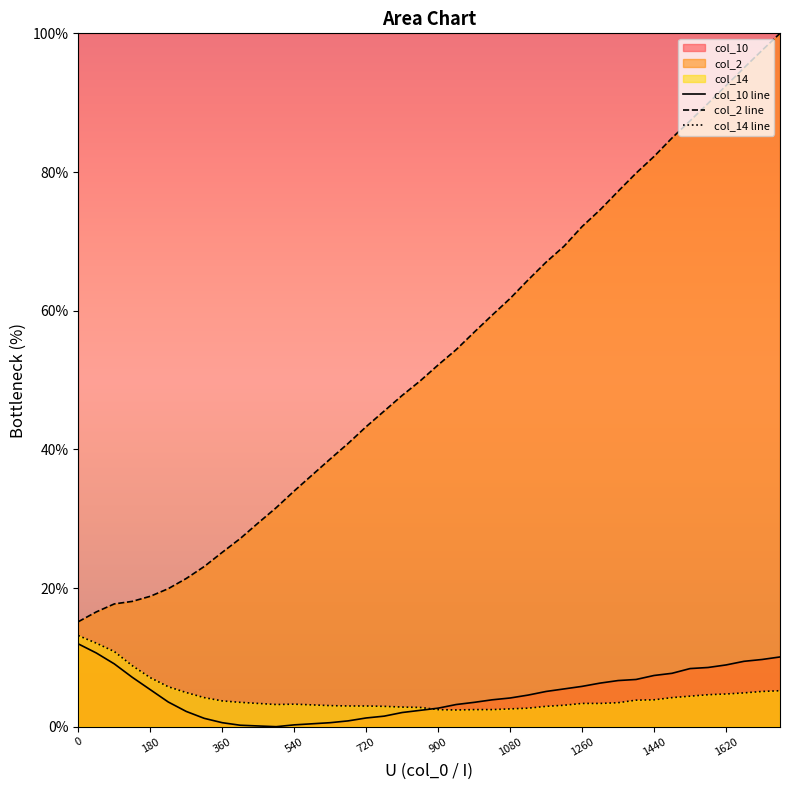

True or false: col_14 and col_10 intersect in this chart.

True